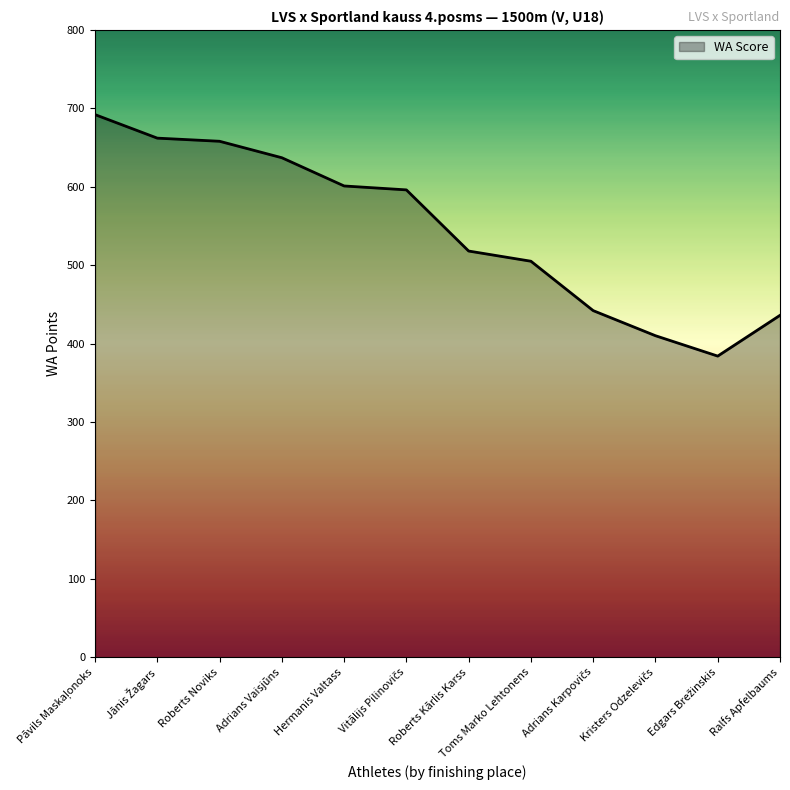

What is the greatest value displayed?

692